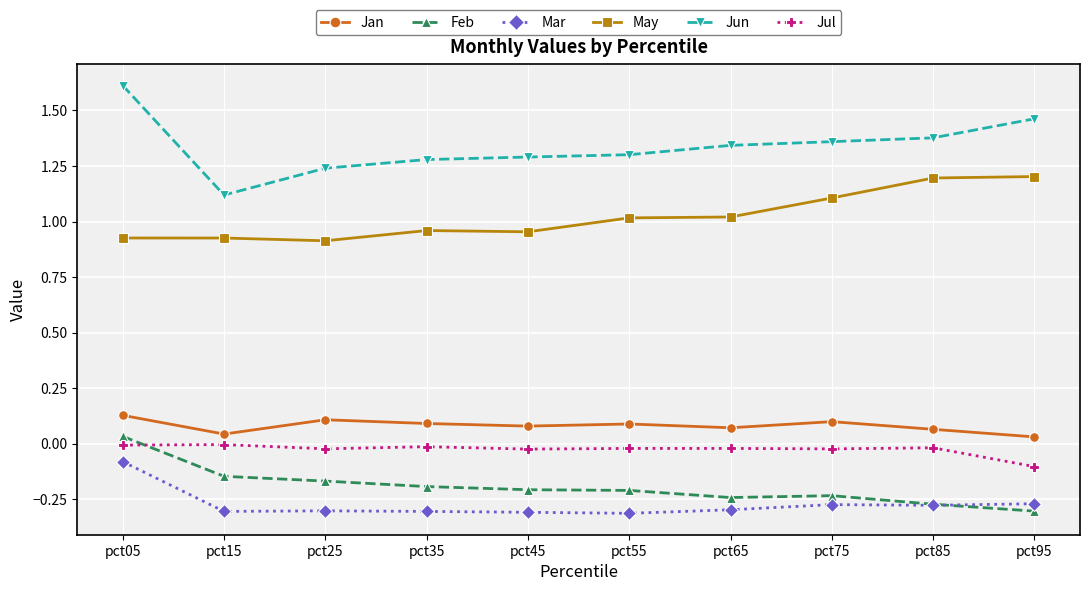

True or false: Jun and Jul cross at least once.

False